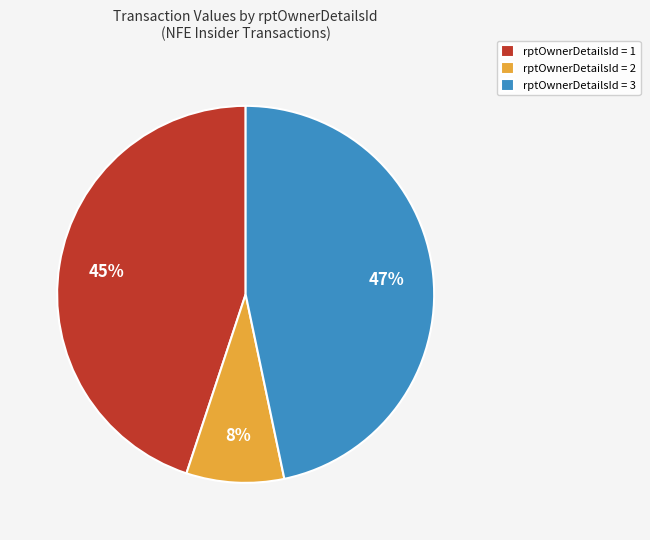

How many slices are in this pie chart?

3